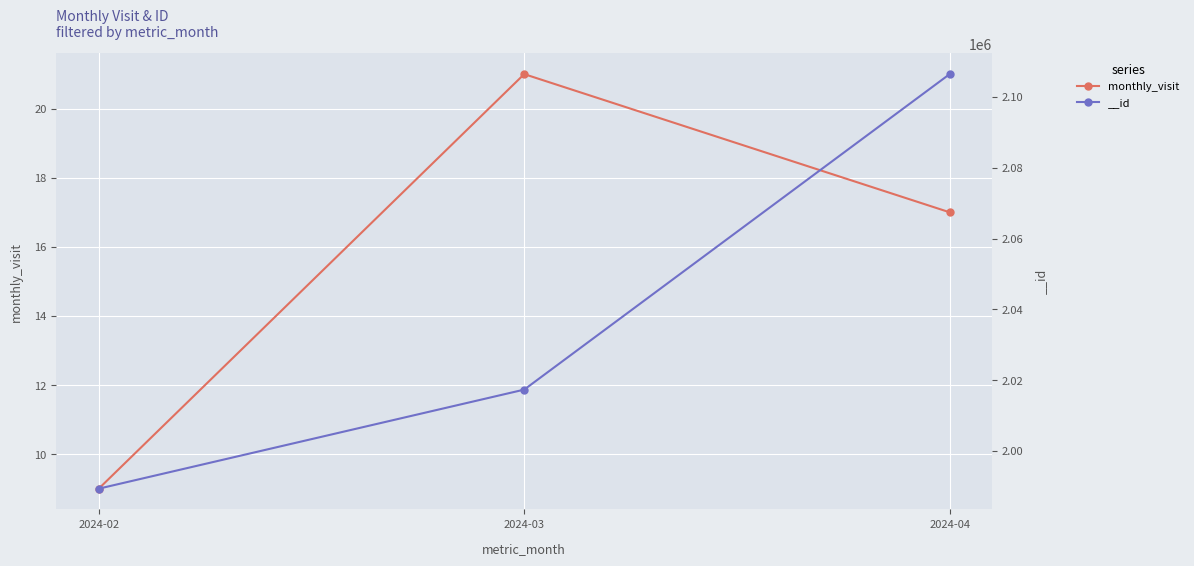

Count the values in the range 9 to 21.

3